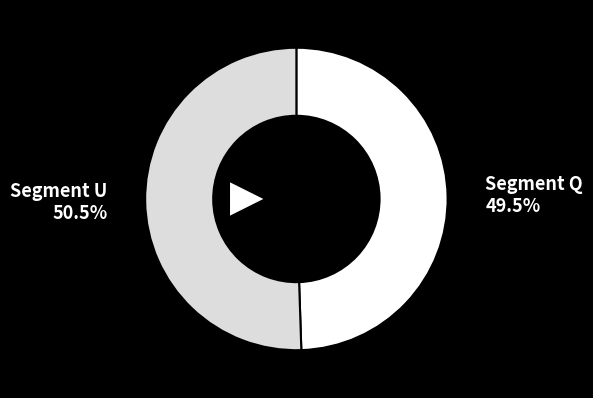

Does any single category account for the majority?

Yes